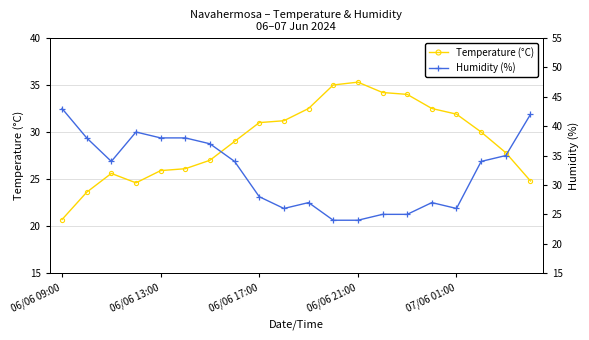

Does the chart display data point markers on the line(s)?

Yes